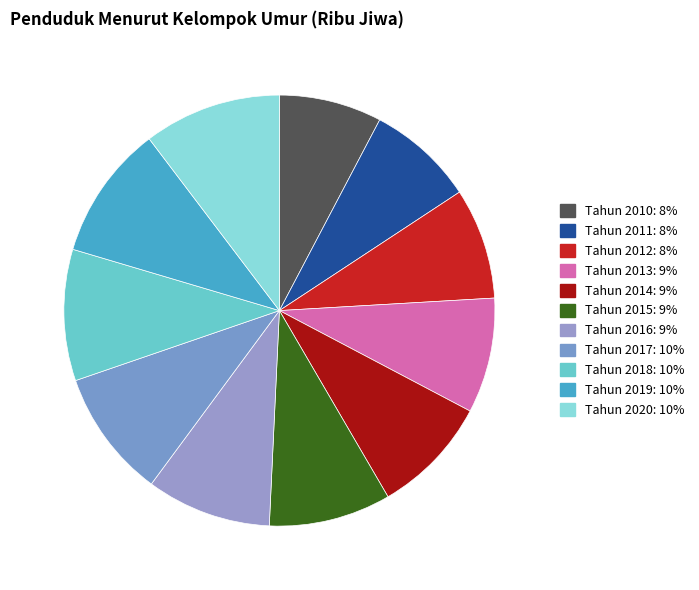

Count the number of slices in the pie.

11